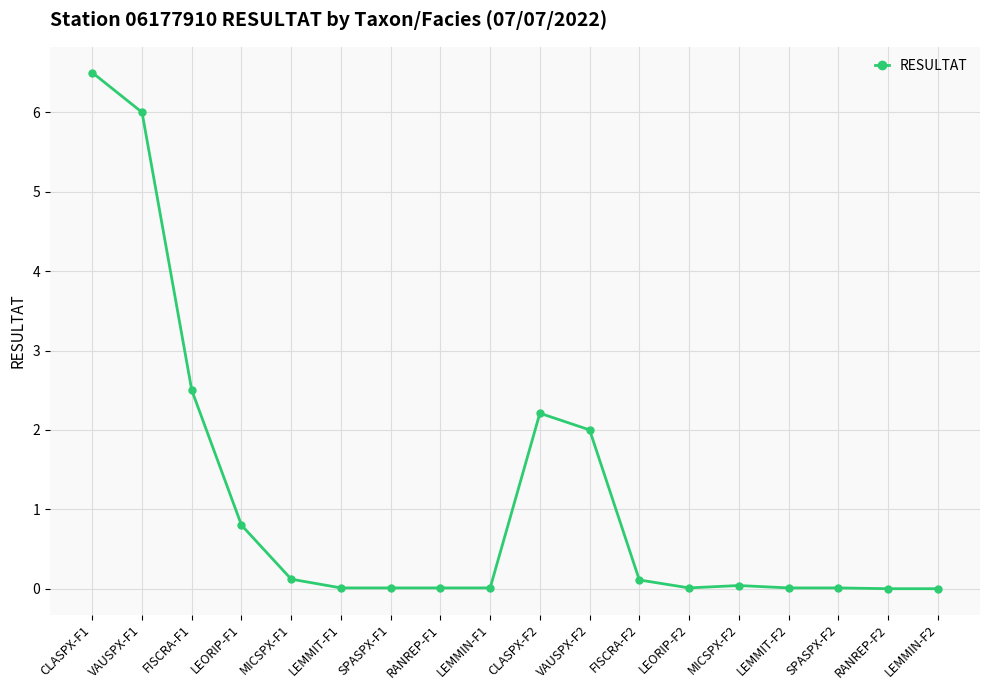

What position from the left is CLASPX-F1?

1